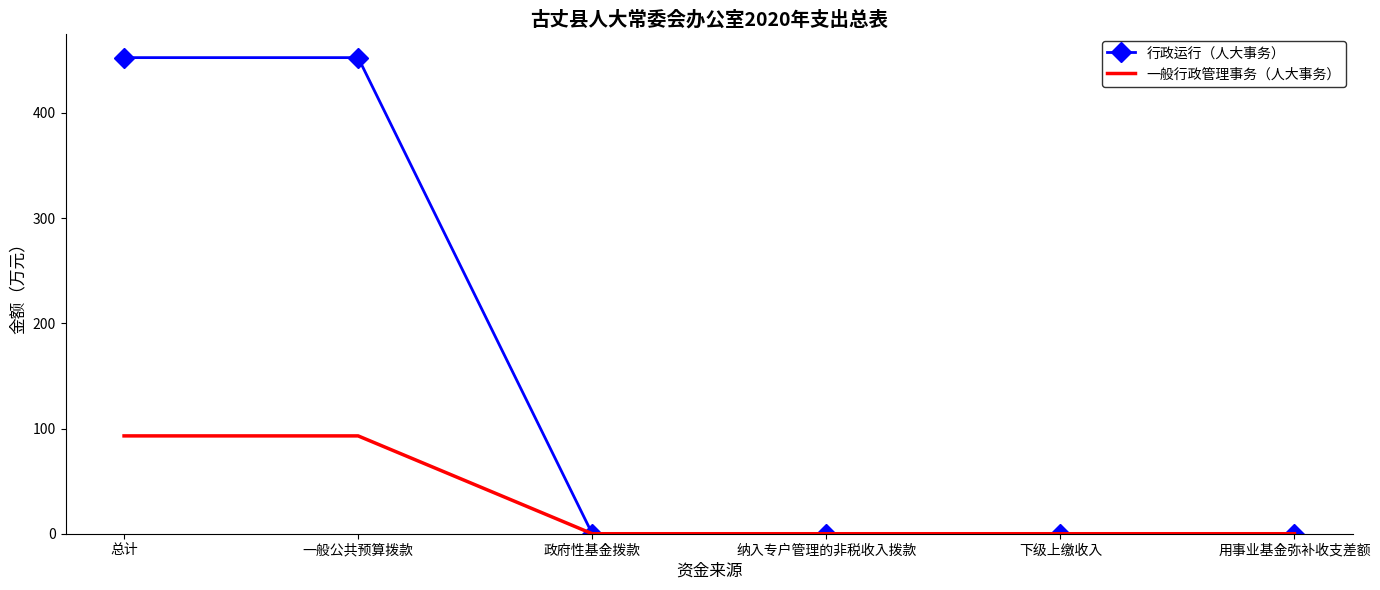

True or false: 行政运行（人大事务） has a value of 92.8 at 一般公共预算拨款.

False